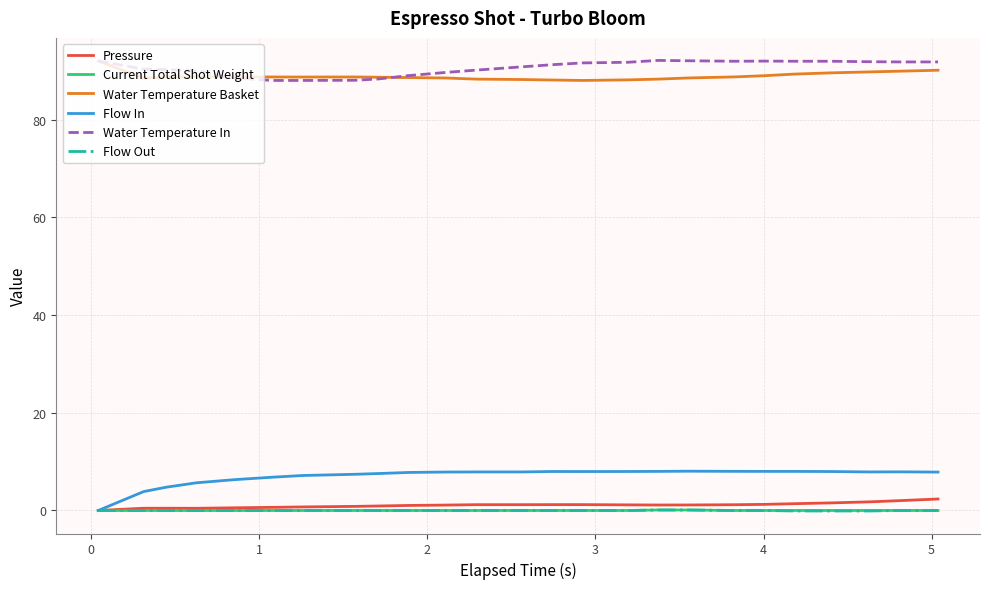

True or false: Water Temperature Basket and Pressure cross at least once.

False